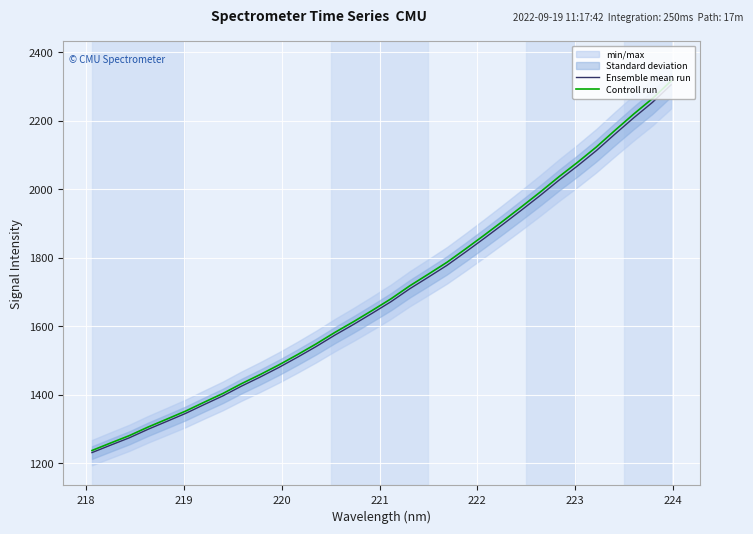

What is the minimum value for Controll run?

1237.5